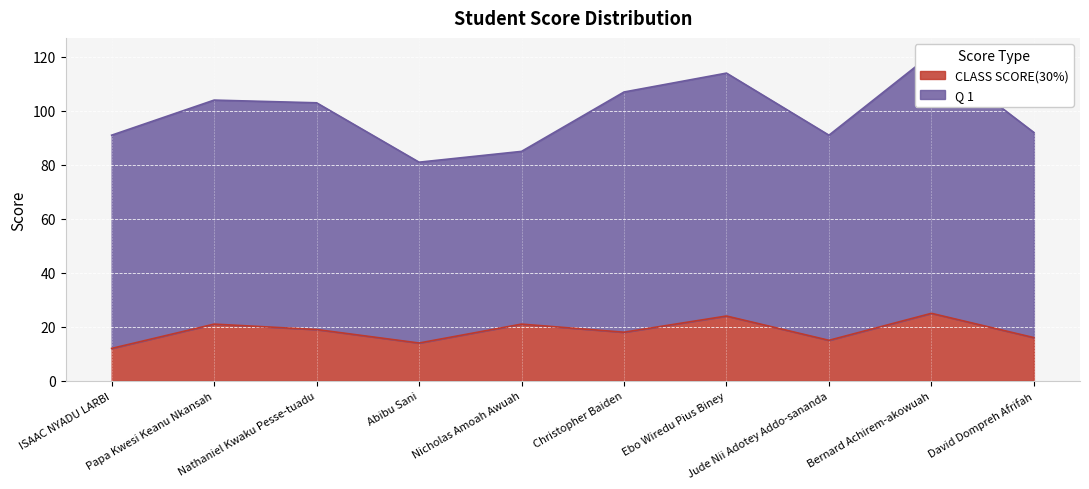

Reading left to right, what are all the values shown in this chart?

12	21	19	14	21	18	24	15	25	16